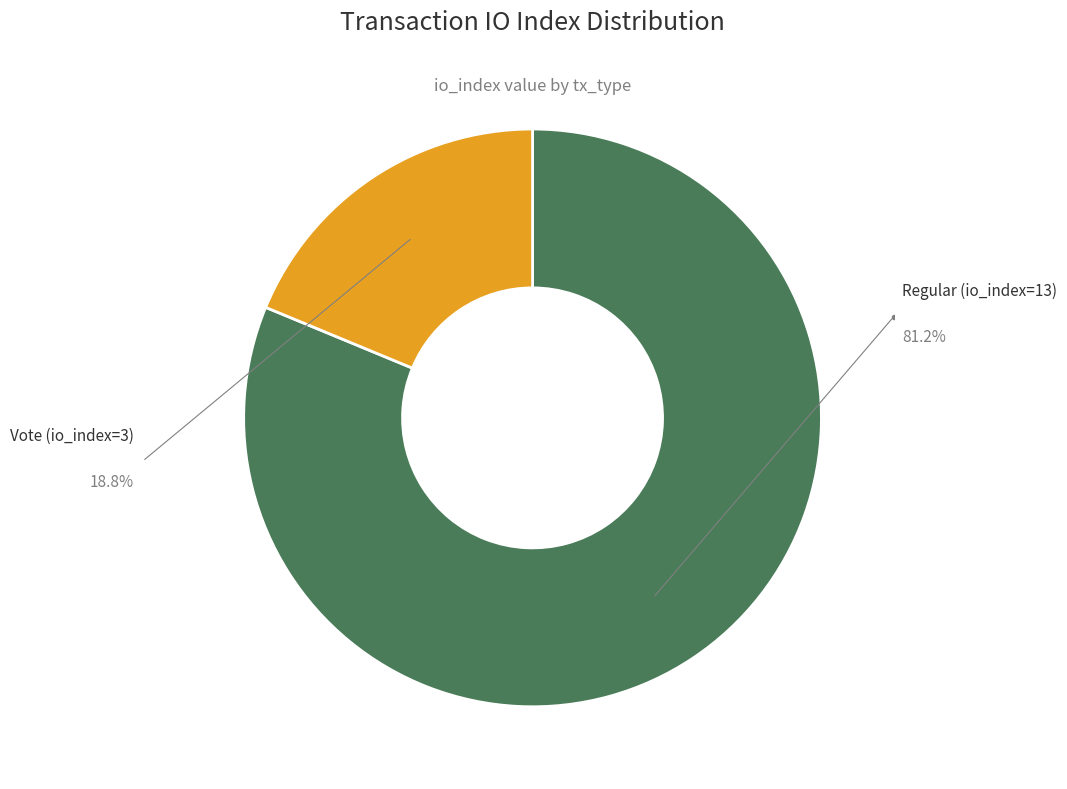

What is the change in value from Regular (io_index=13) to Vote (io_index=3)?

-10